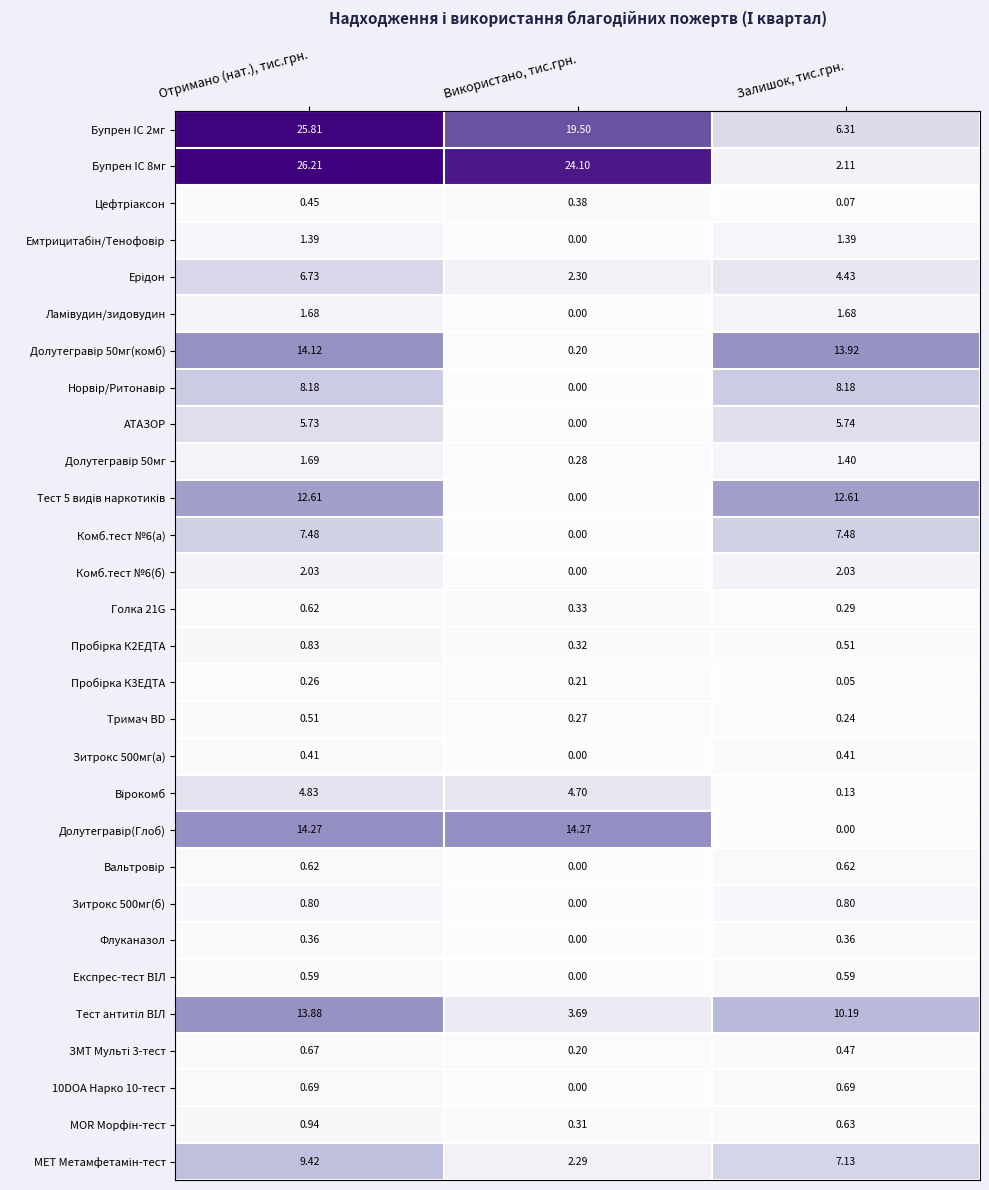

At how many categories does at least one series exceed 0?

3